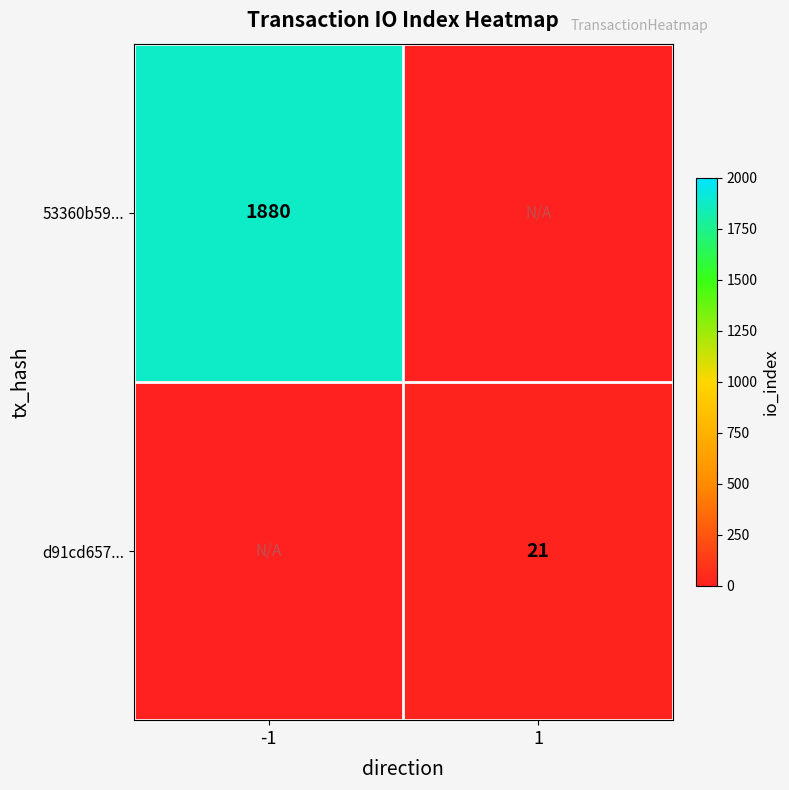

The value of 53360b59... at -1 is 2715. True or false?

False